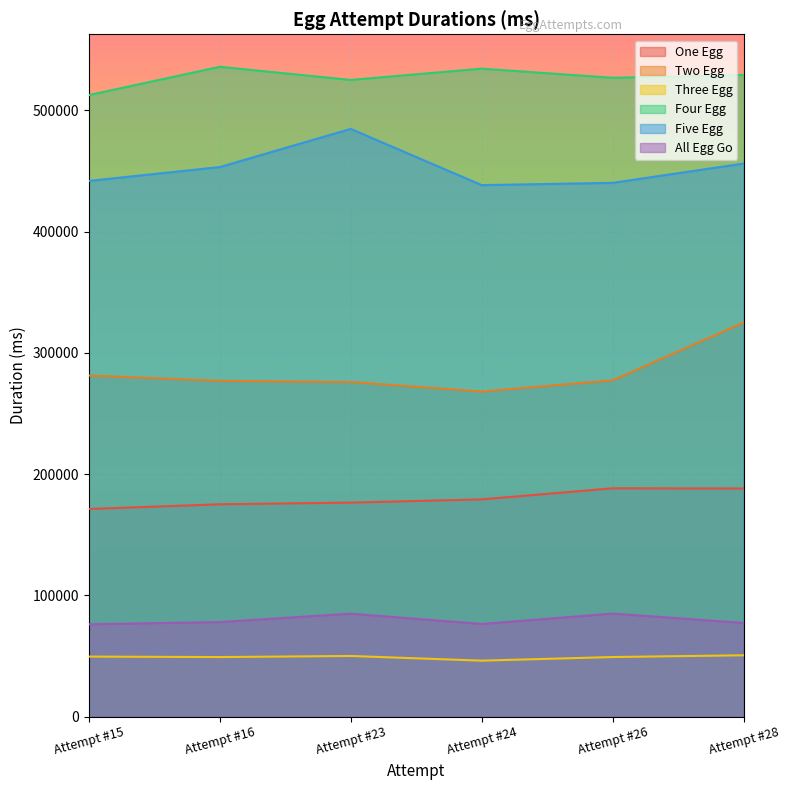

What is the value of the Five Egg point at the 2nd from the left?

453289